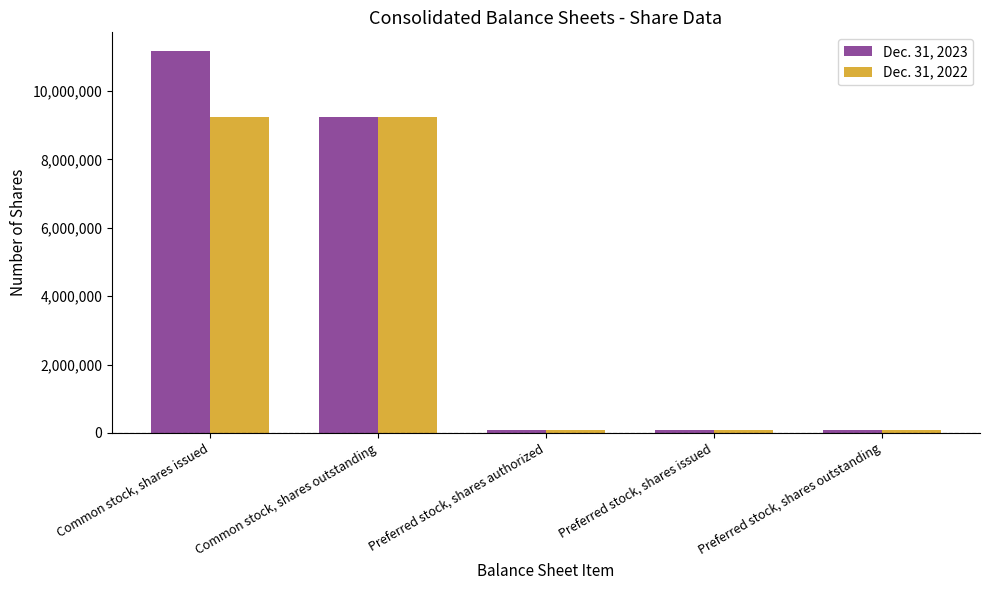

How many groups of bars are there?

5